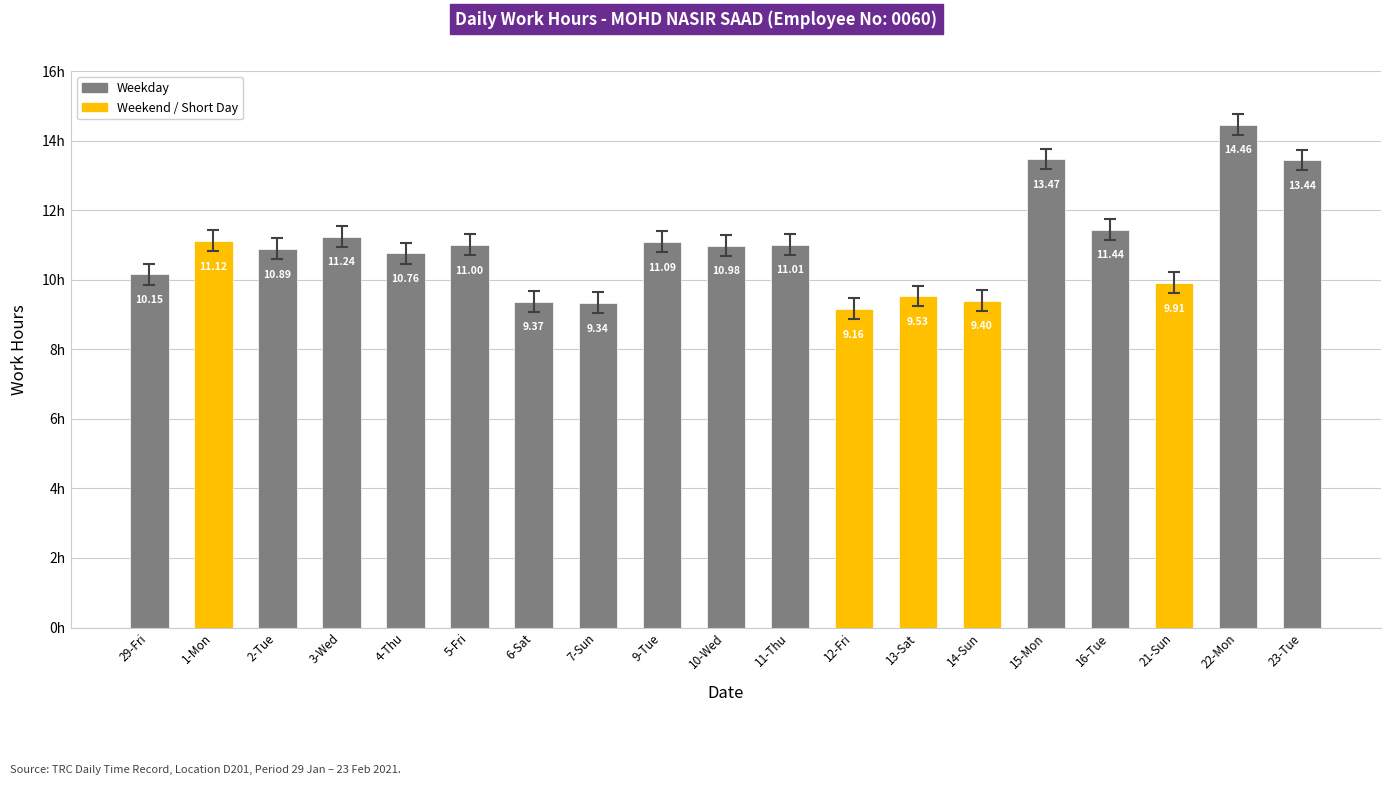

Reading right to left, extract all data points from this chart.

23-Tue=13.4	22-Mon=14.5	21-Sun=9.9	16-Tue=11.4	15-Mon=13.5	14-Sun=9.4	13-Sat=9.5	12-Fri=9.2	11-Thu=11.0	10-Wed=11.0	9-Tue=11.1	7-Sun=9.3	6-Sat=9.4	5-Fri=11.0	4-Thu=10.8	3-Wed=11.2	2-Tue=10.9	1-Mon=11.1	29-Fri=10.2